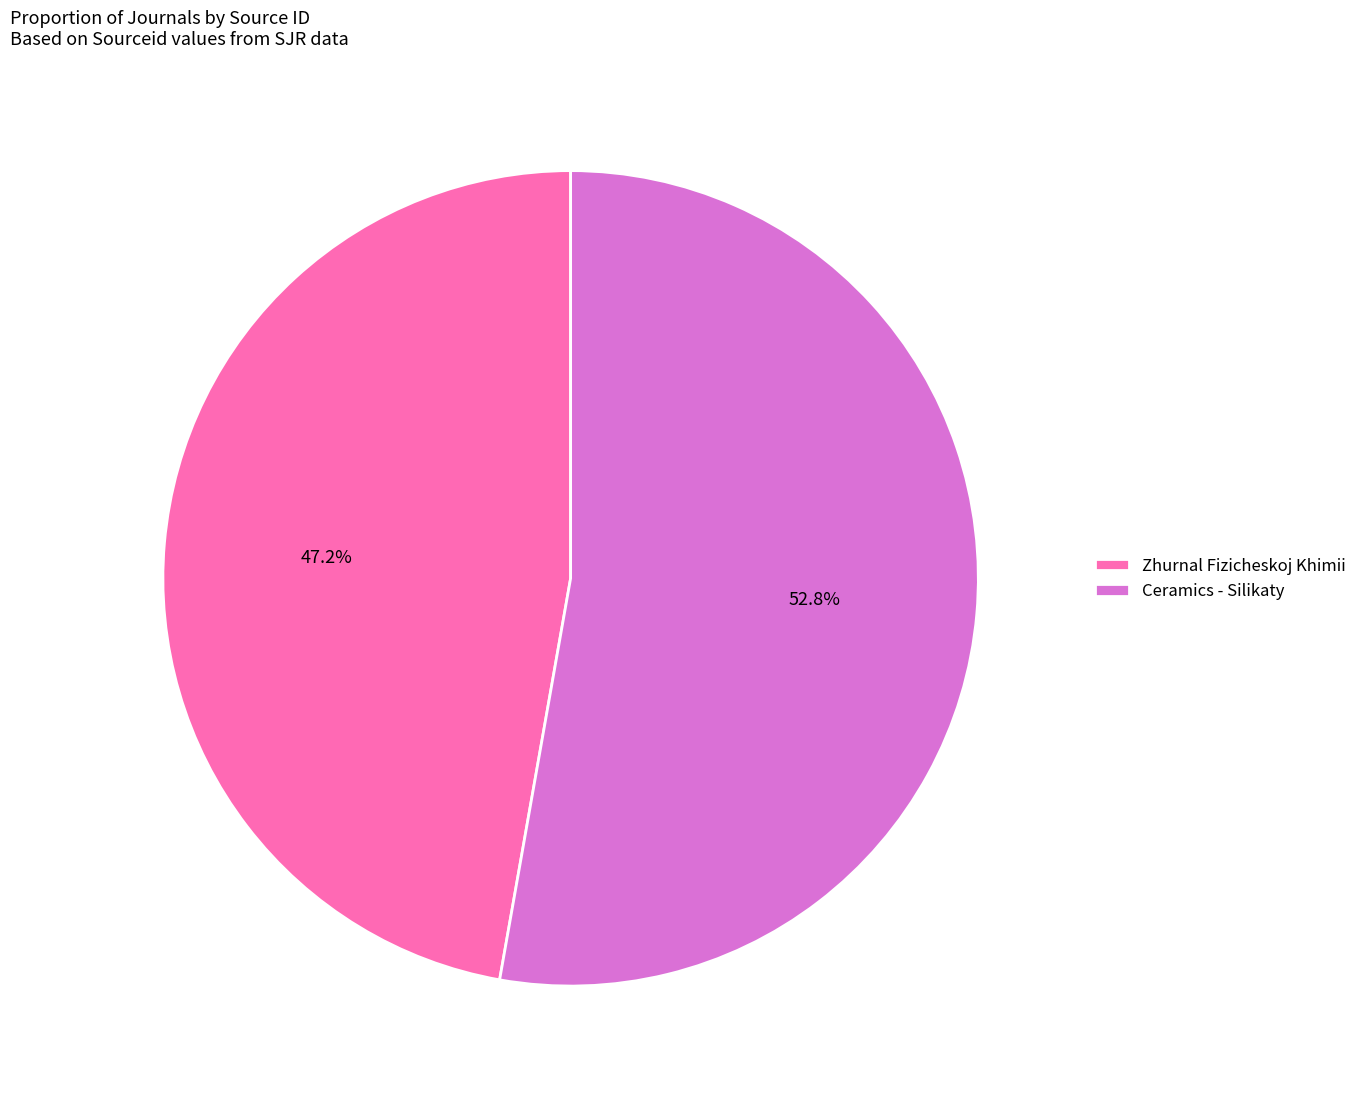

What percentage is the Ceramics - Silikaty slice, to the nearest percent?

53%